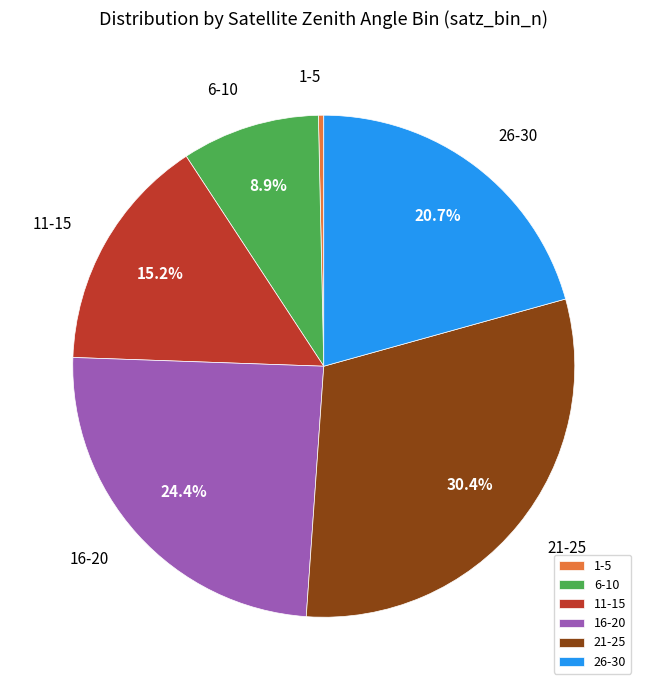

How many segments does this pie chart have?

6